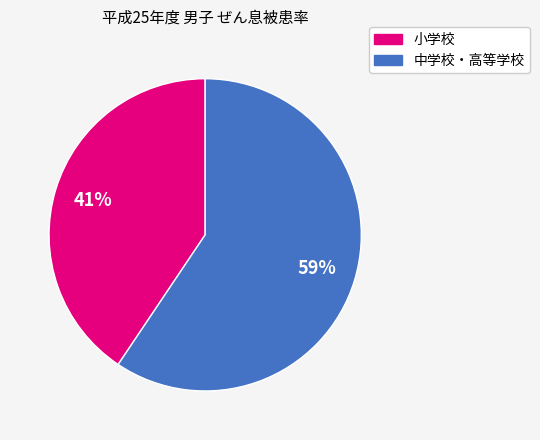

To the nearest percent, what is the average slice percentage?

50%